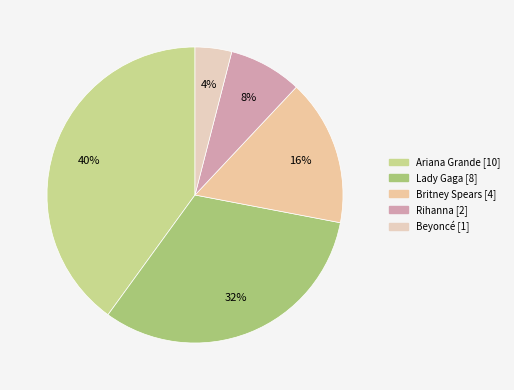

Which slice is the smallest?

Beyoncé